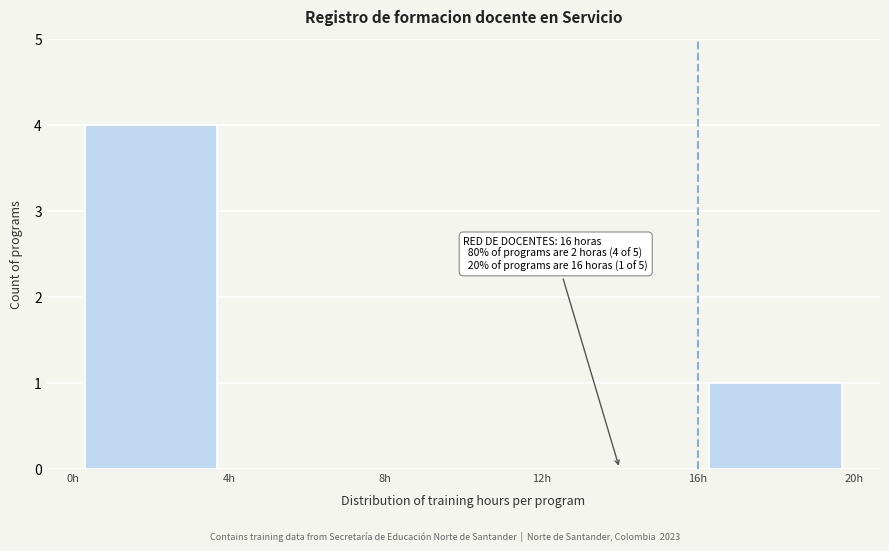

Over which range of the x-axis is the bar tallest?

0 to 4